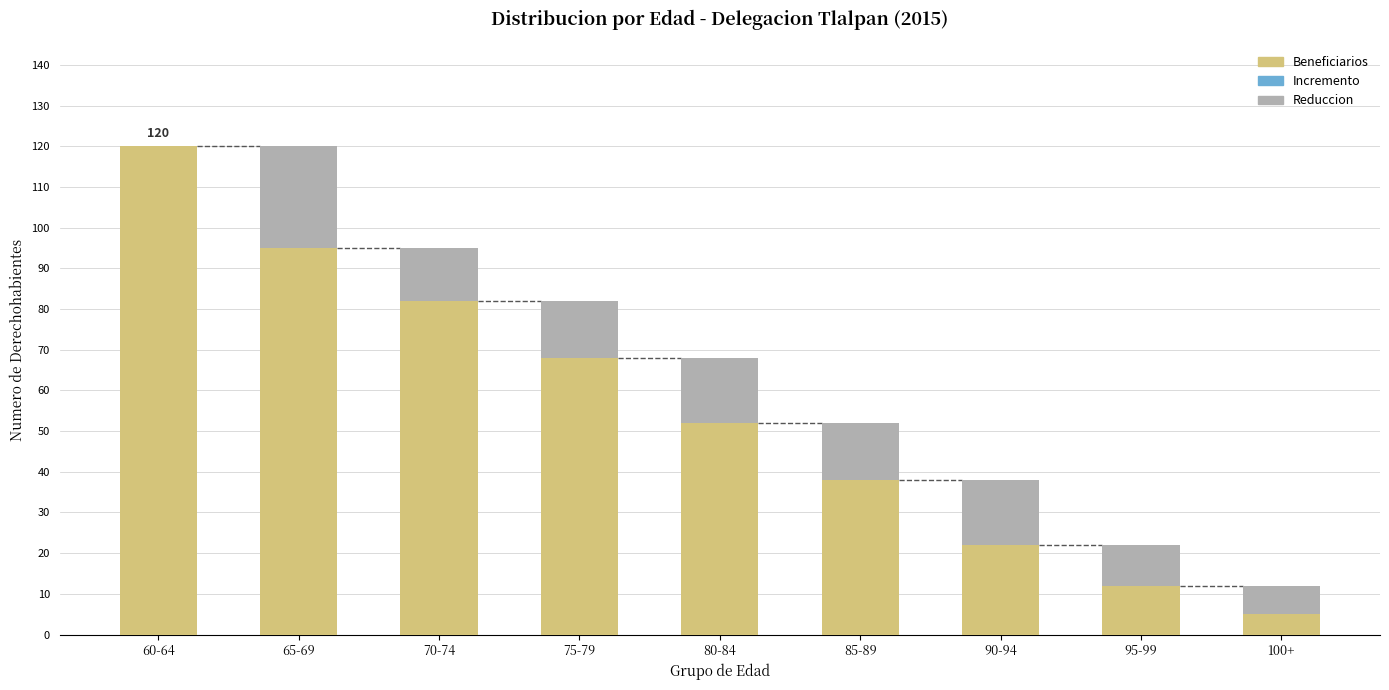

What is the minimum value shown in the chart?

5